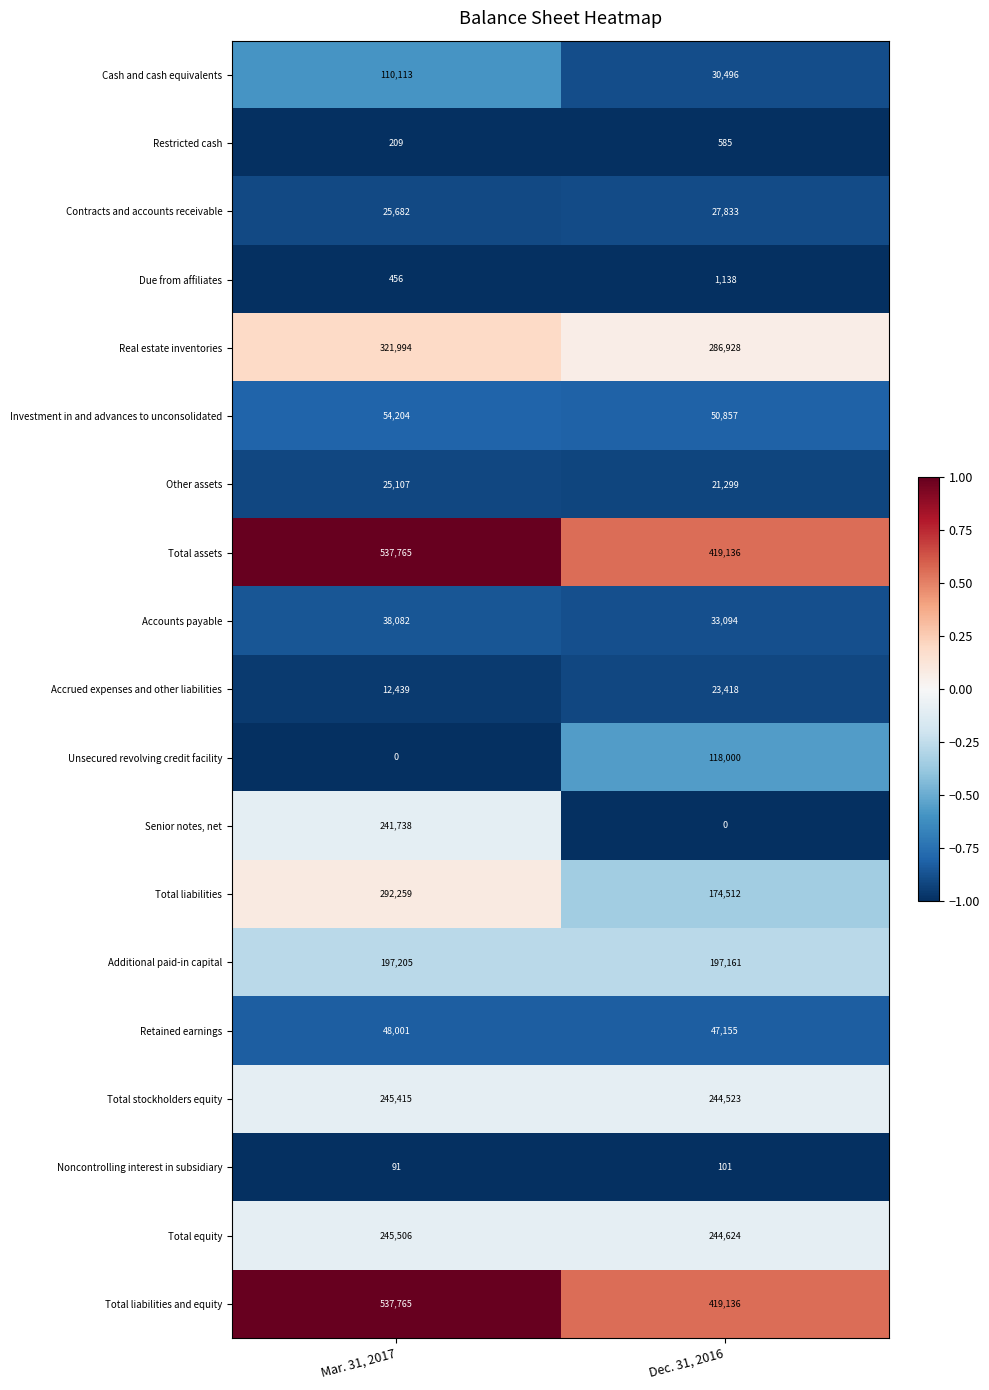

Between Mar. 31, 2017 and Dec. 31, 2016, which series saw the biggest shift?

Senior notes, net